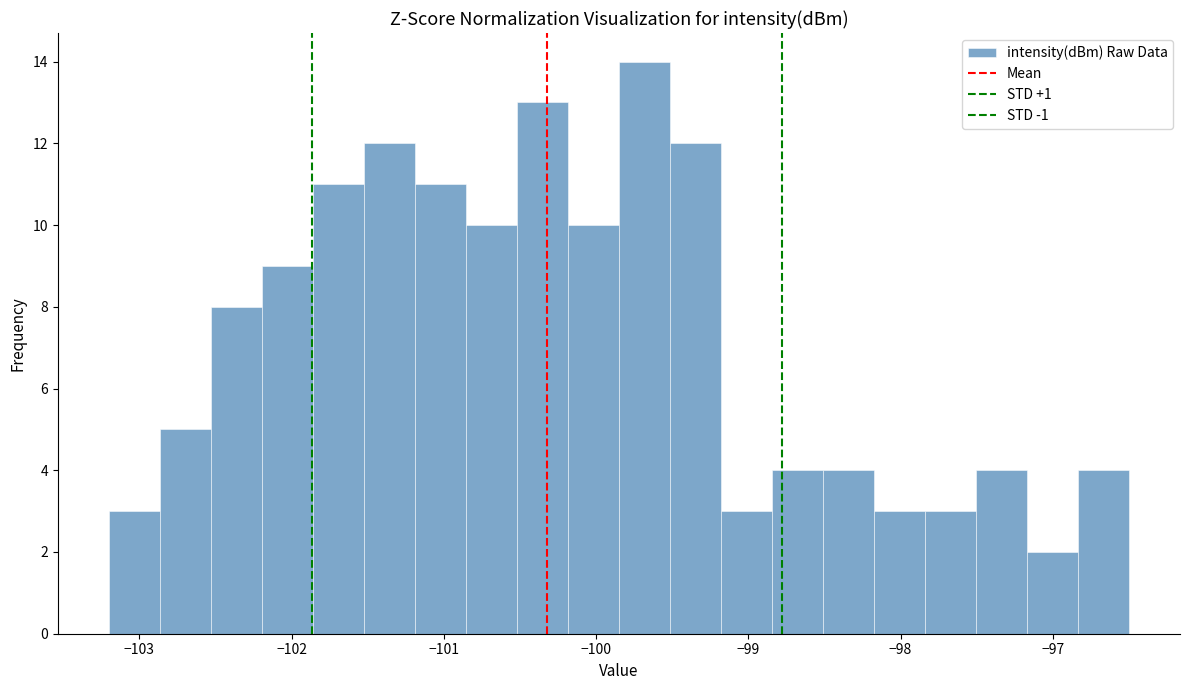

Around what value on the x-axis is the tallest bar? Give the approximate position of its centre, as read against the axis.

-99.7